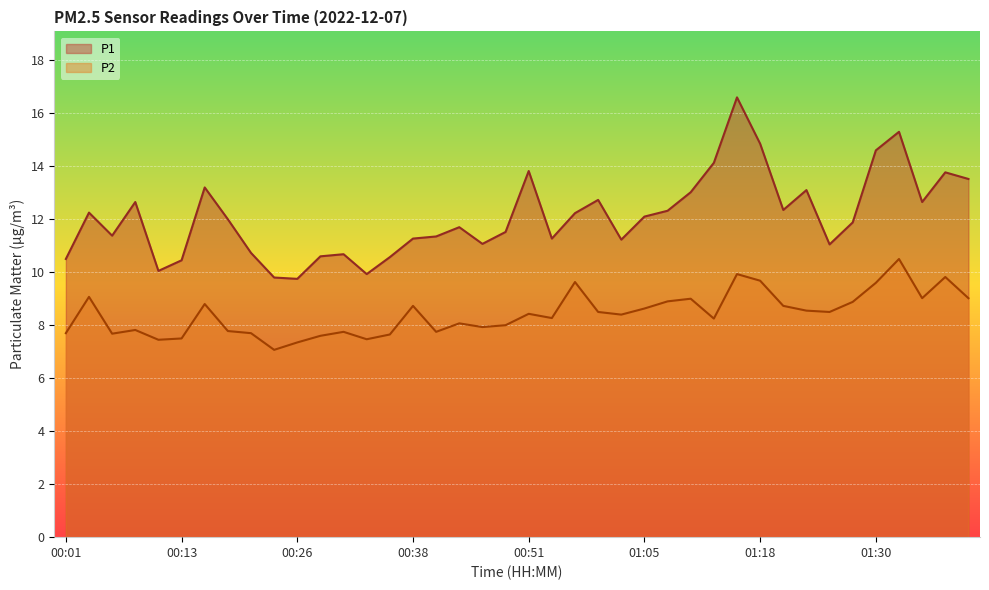

How many lines are shown in the chart?

2